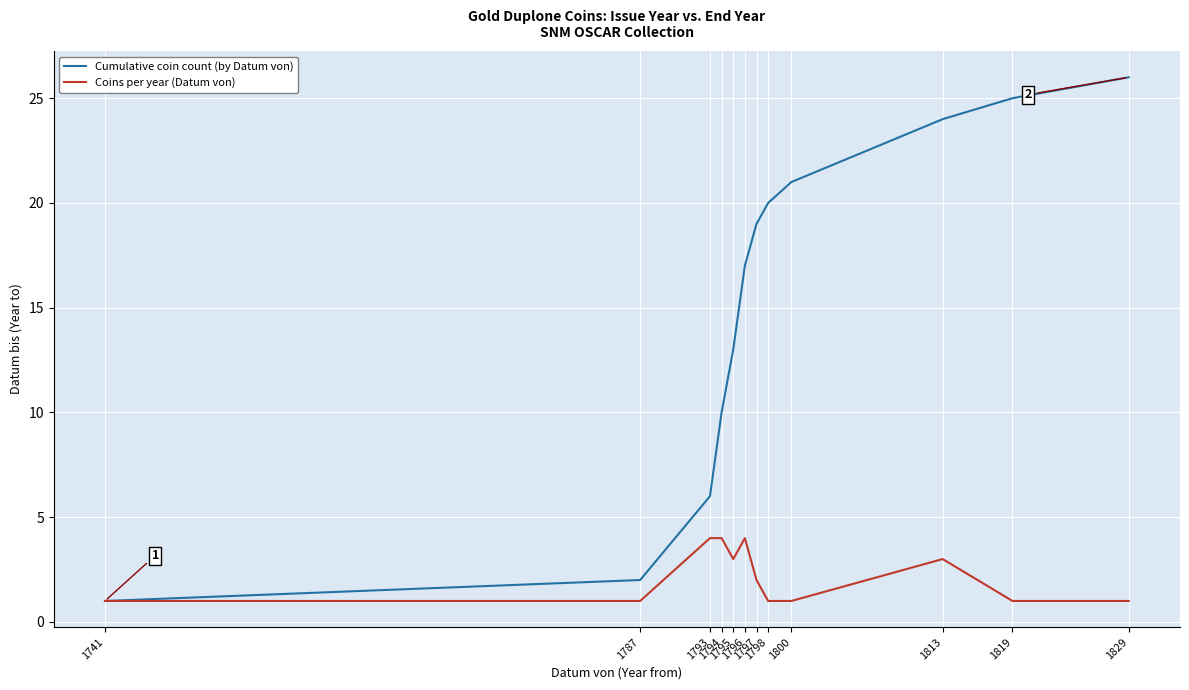

Which series has the widest spread of values?

Cumulative coin count (by Datum von)